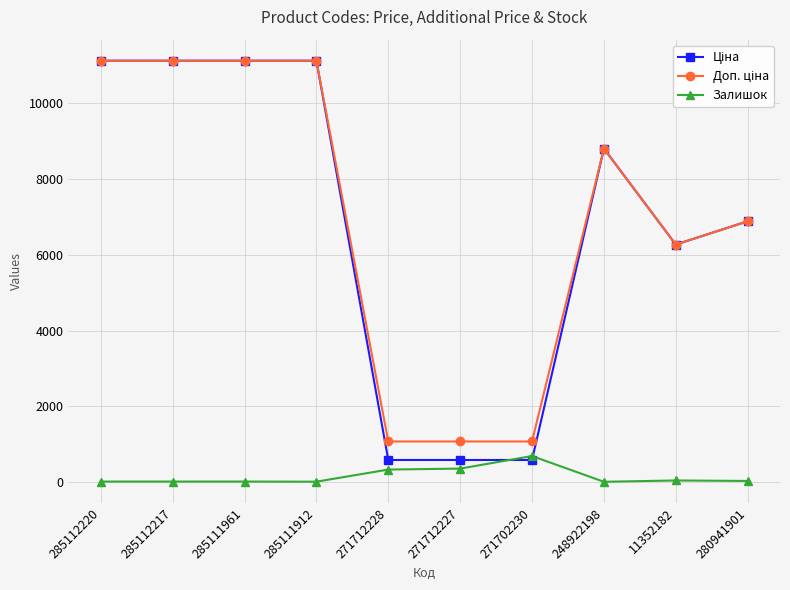

Count the number of categories in the chart.

10